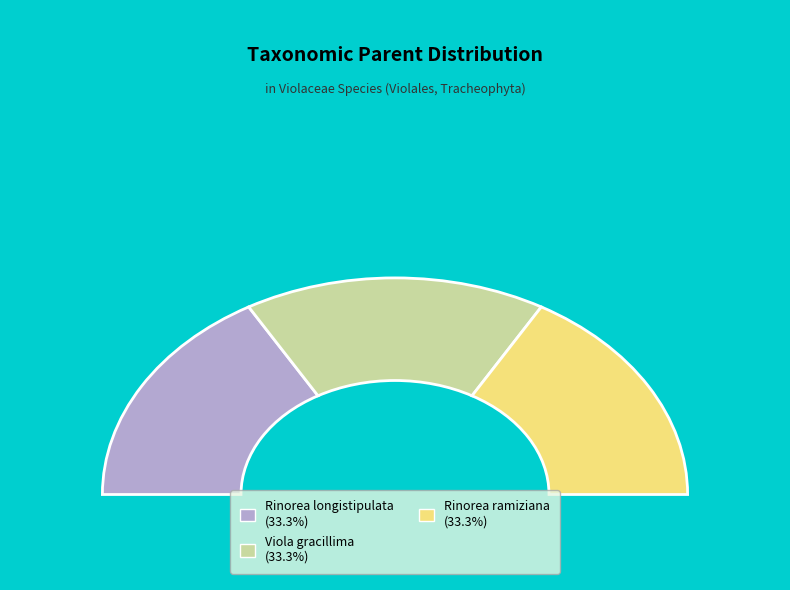

How many slices are in this pie chart?

3